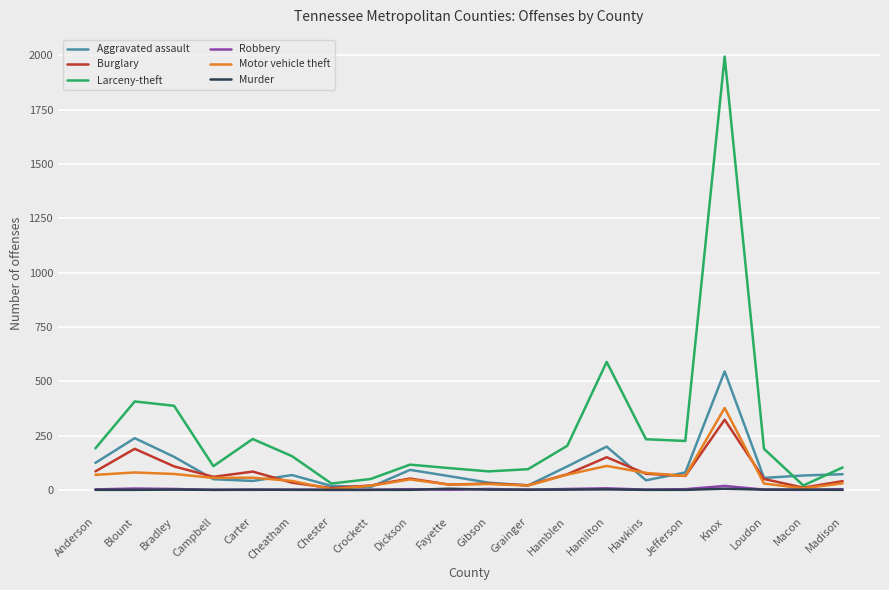

How many lines are shown in the chart?

6